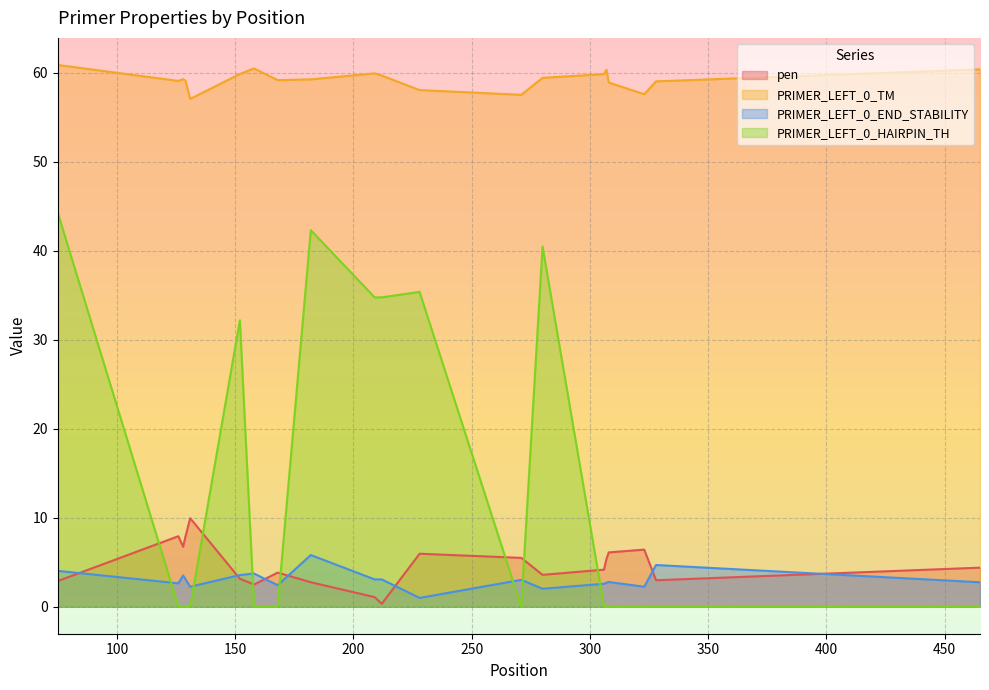

The PRIMER_LEFT_0_TM series shows 57.1 at 131. True or false?

True